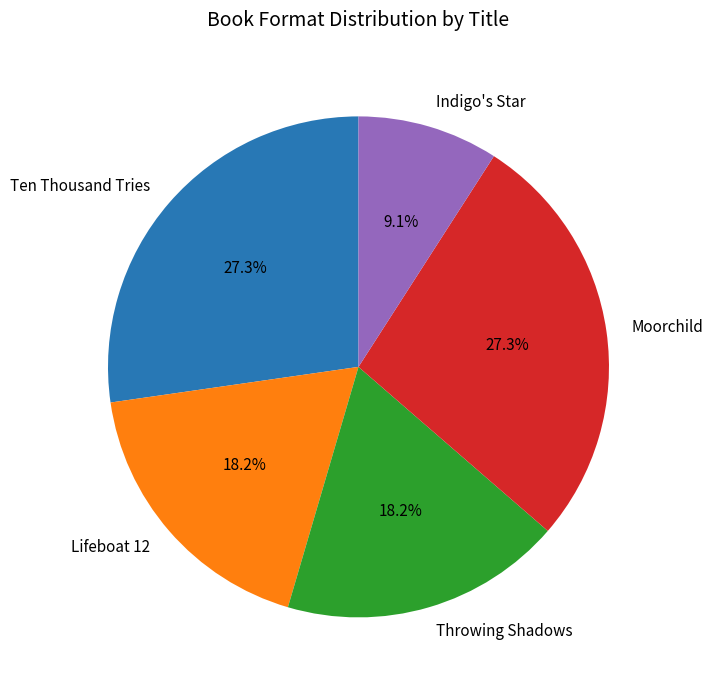

What is the total percentage of Ten Thousand Tries and Indigo's Star?

36.4%